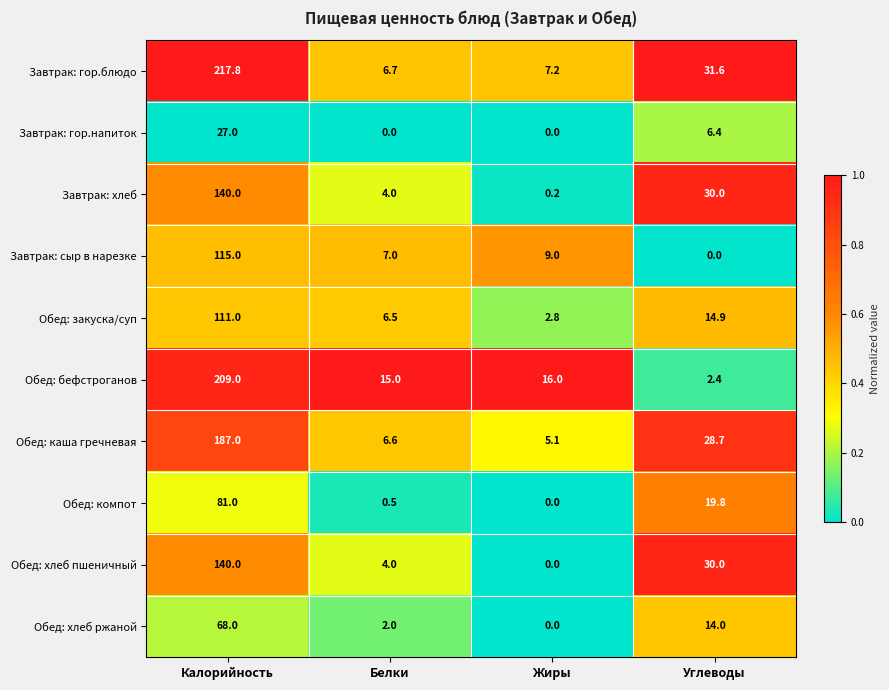

List the labels in order of Обед: компот value, smallest first.

Жиры, Белки, Углеводы, Калорийность